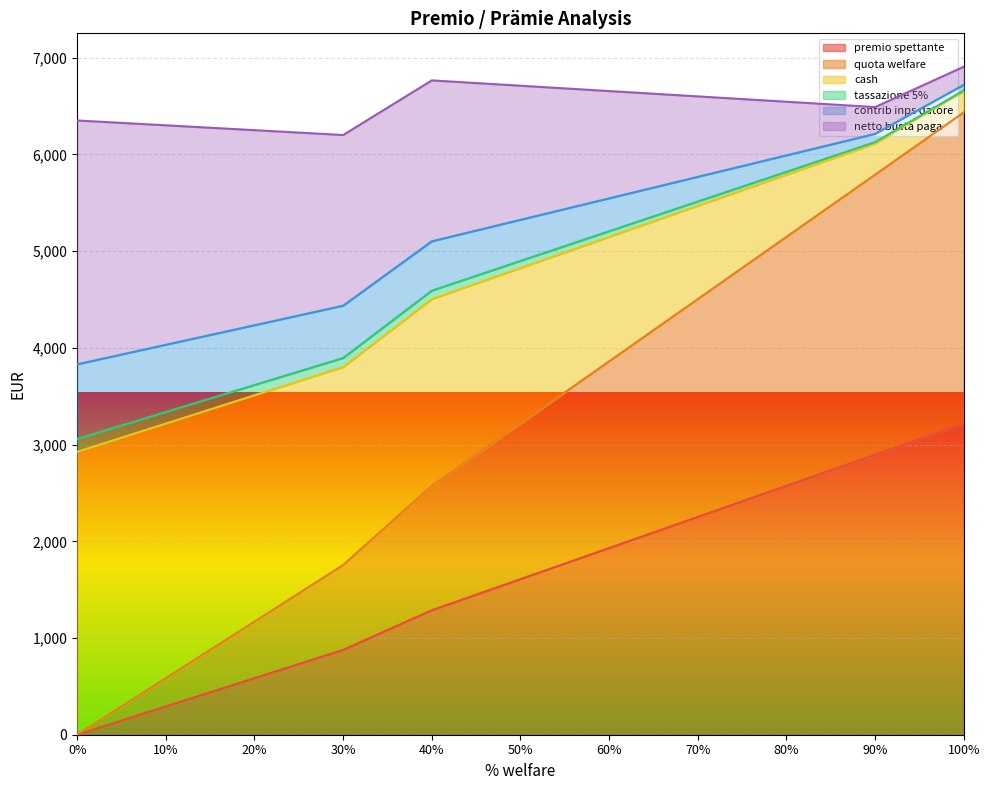

Does the chart display data point markers on the line(s)?

No